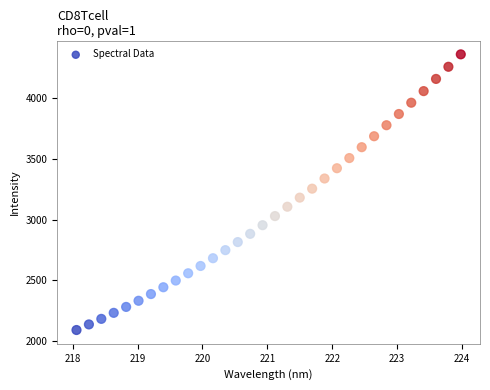

What is the range of X values (max minus min)?

5.9